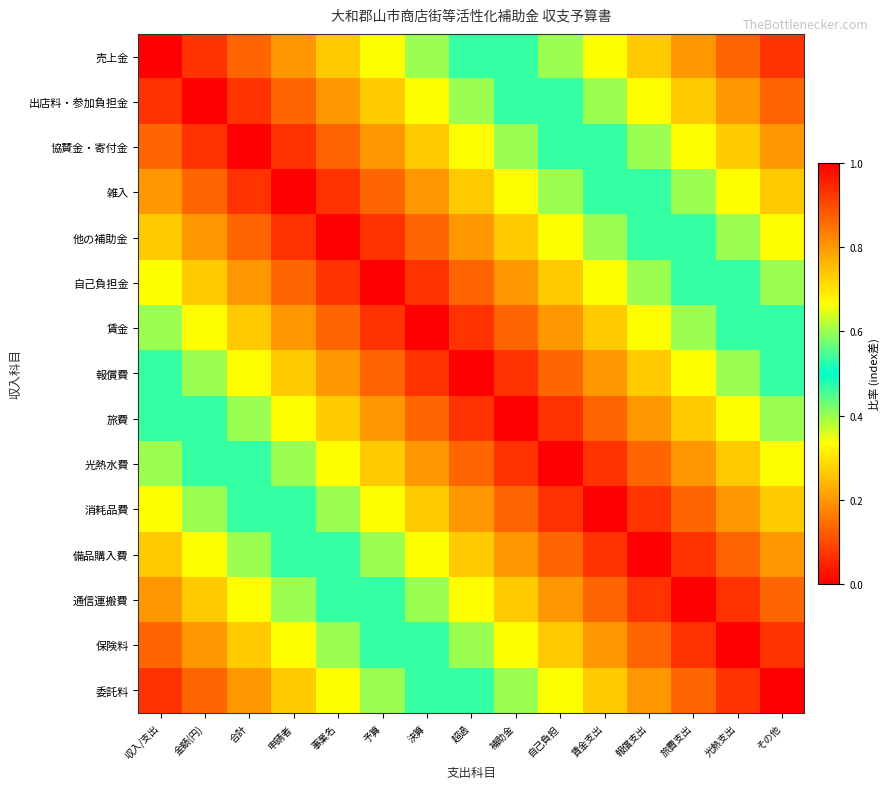

Between 金額(円) and 報償支出, which is larger?

報償支出